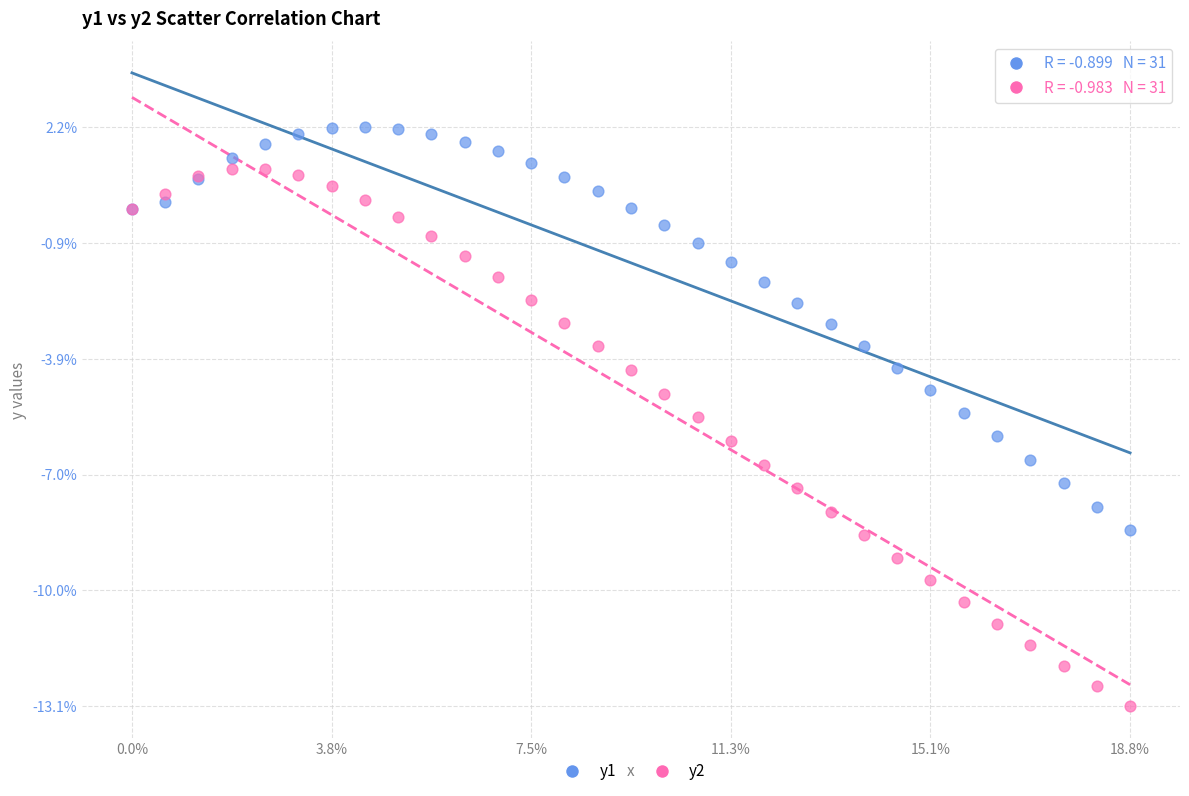

What are all the series names shown in the legend?

y1, y2